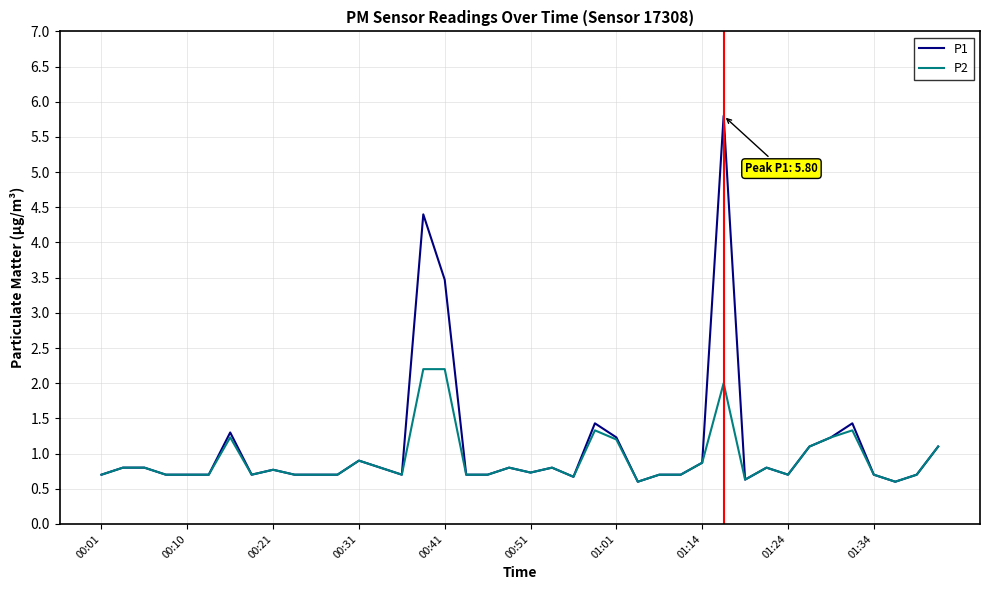

How many series are shown in this chart?

2